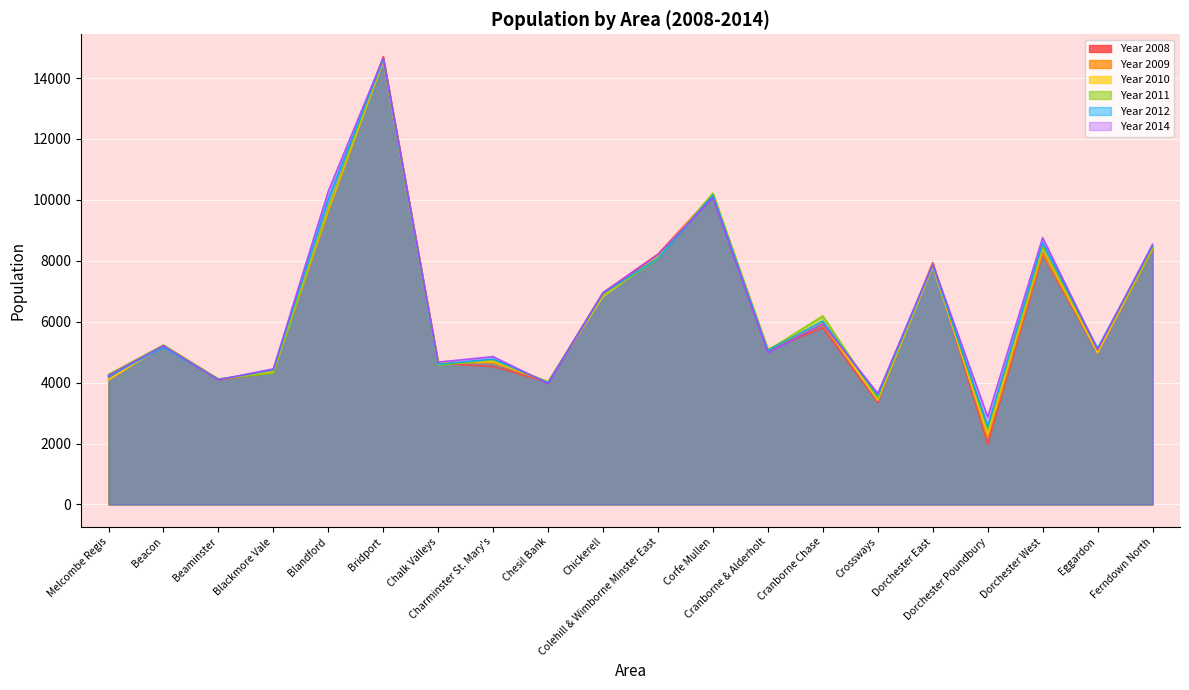

Which series has the largest total across all categories?

Year 2014